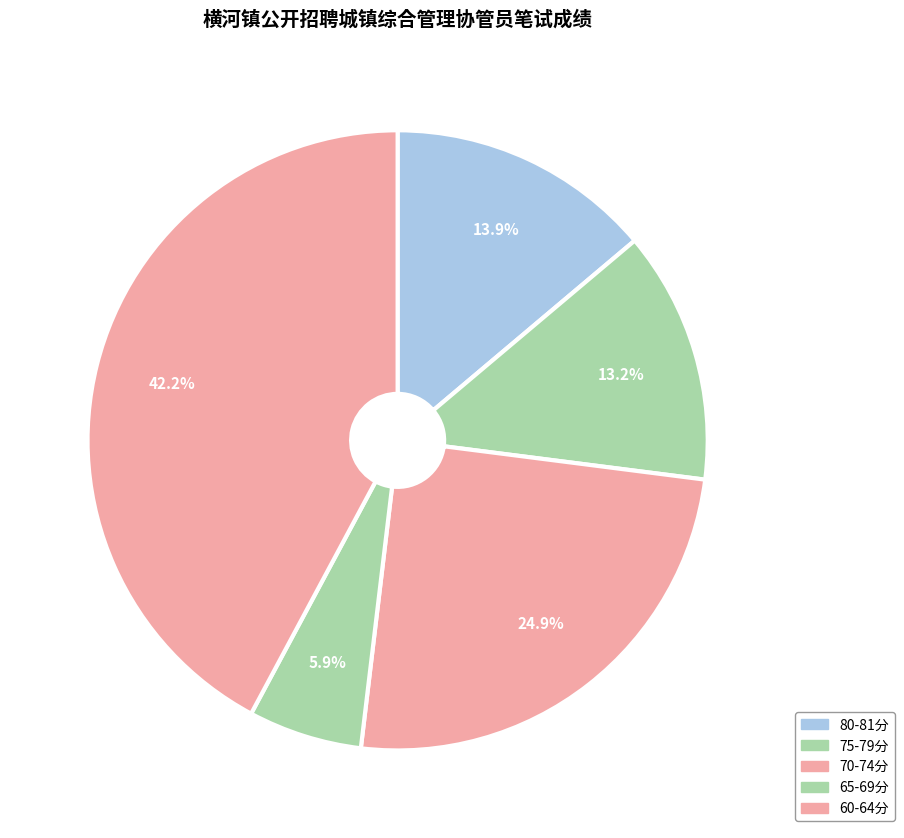

Is there a majority slice in this chart?

No